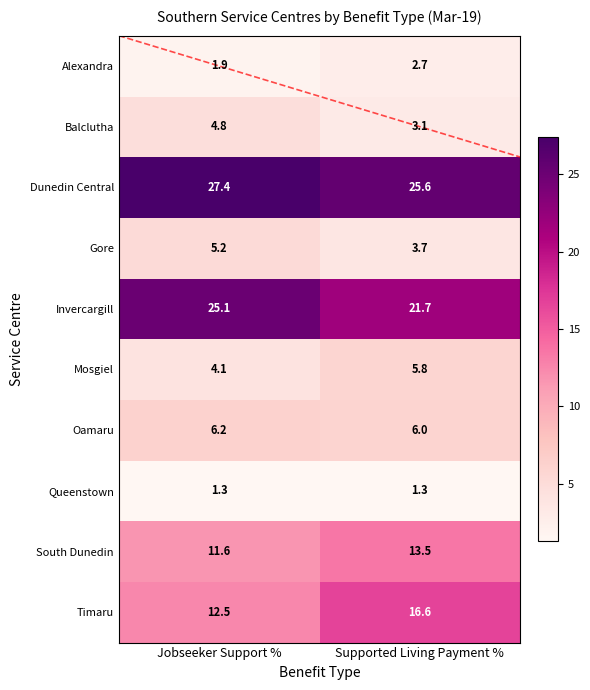

Reading left to right, extract all data points from this chart.

Alexandra: Jobseeker Support %=1.9	Supported Living Payment %=2.7
Balclutha: Jobseeker Support %=4.8	Supported Living Payment %=3.1
Dunedin Central: Jobseeker Support %=27.4	Supported Living Payment %=25.6
Gore: Jobseeker Support %=5.2	Supported Living Payment %=3.7
Invercargill: Jobseeker Support %=25.1	Supported Living Payment %=21.7
Mosgiel: Jobseeker Support %=4.1	Supported Living Payment %=5.8
Oamaru: Jobseeker Support %=6.2	Supported Living Payment %=6.0
Queenstown: Jobseeker Support %=1.3	Supported Living Payment %=1.3
South Dunedin: Jobseeker Support %=11.6	Supported Living Payment %=13.5
Timaru: Jobseeker Support %=12.5	Supported Living Payment %=16.6